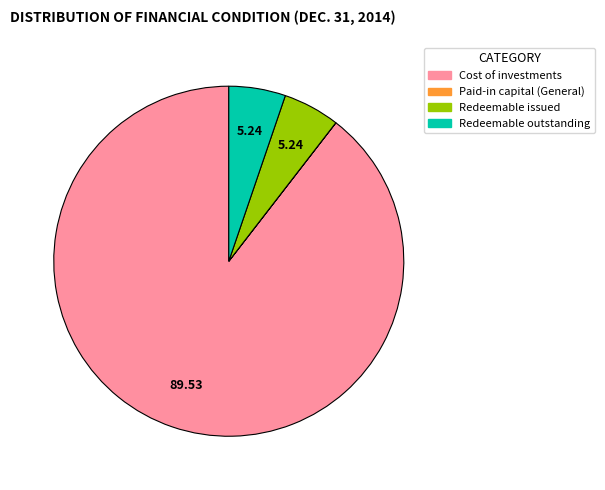

Is the sum of Cost of investments and Redeemable outstanding greater than half?

Yes